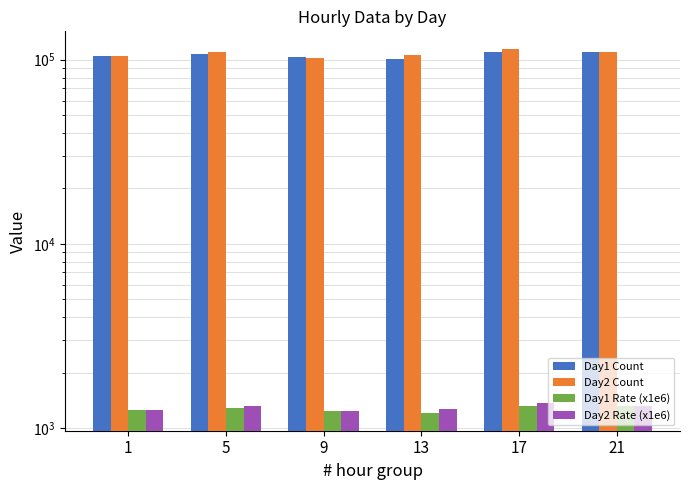

How many data points does each series have?

6